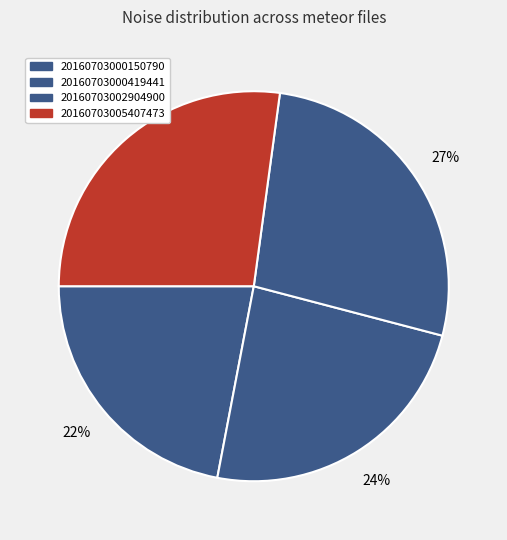

How many segments does this pie chart have?

4